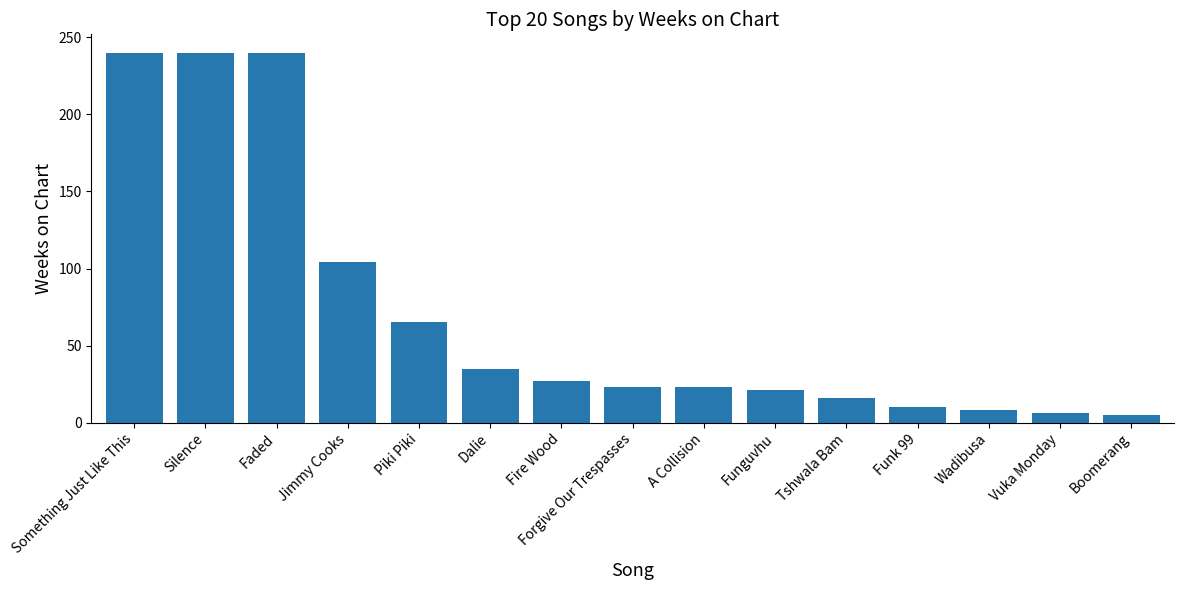

How many bars are there in total?

15